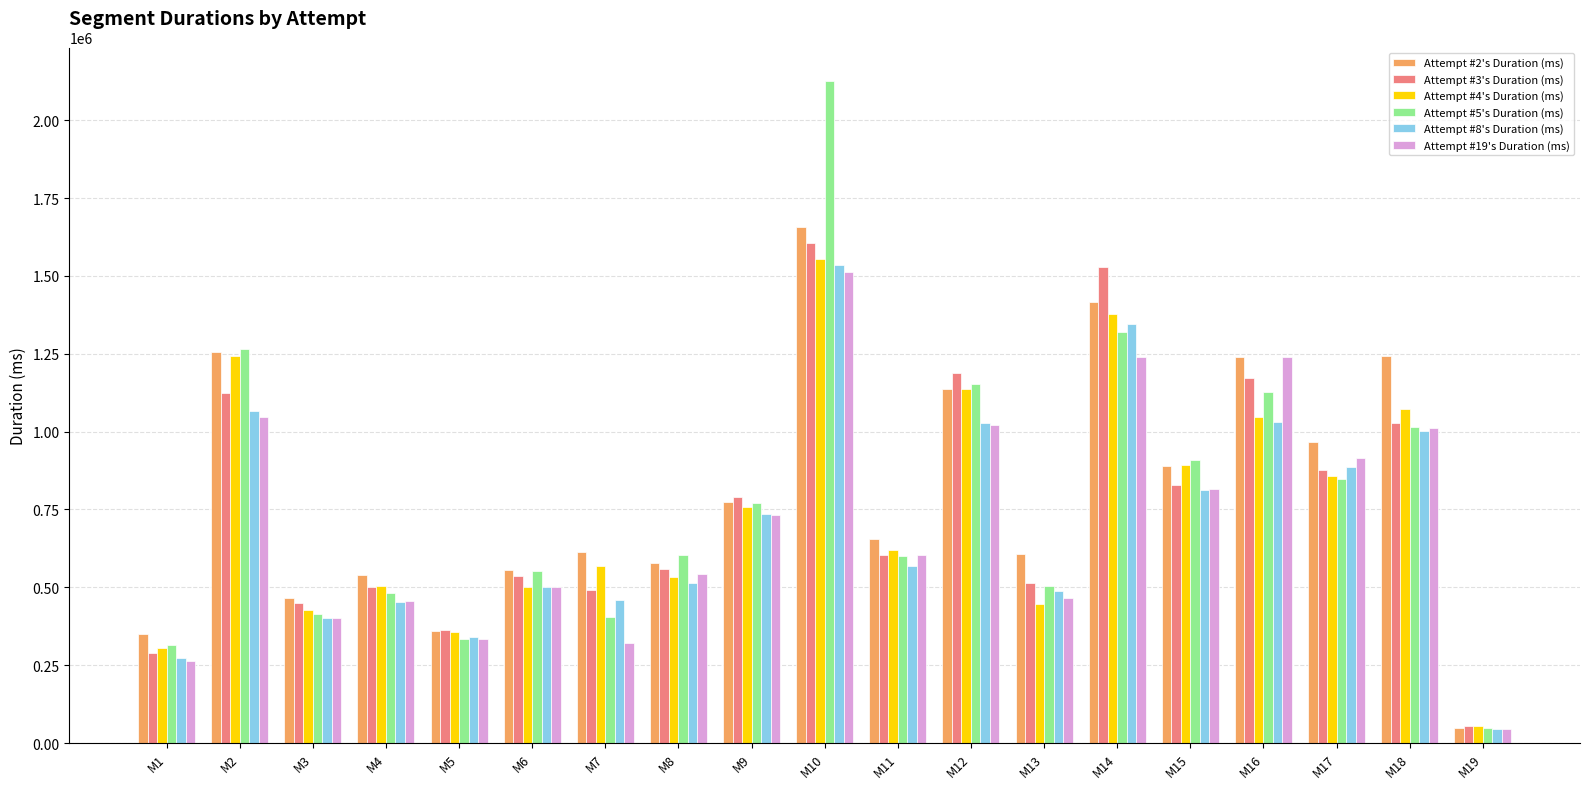

At how many categories does at least one series exceed 1893702?

1